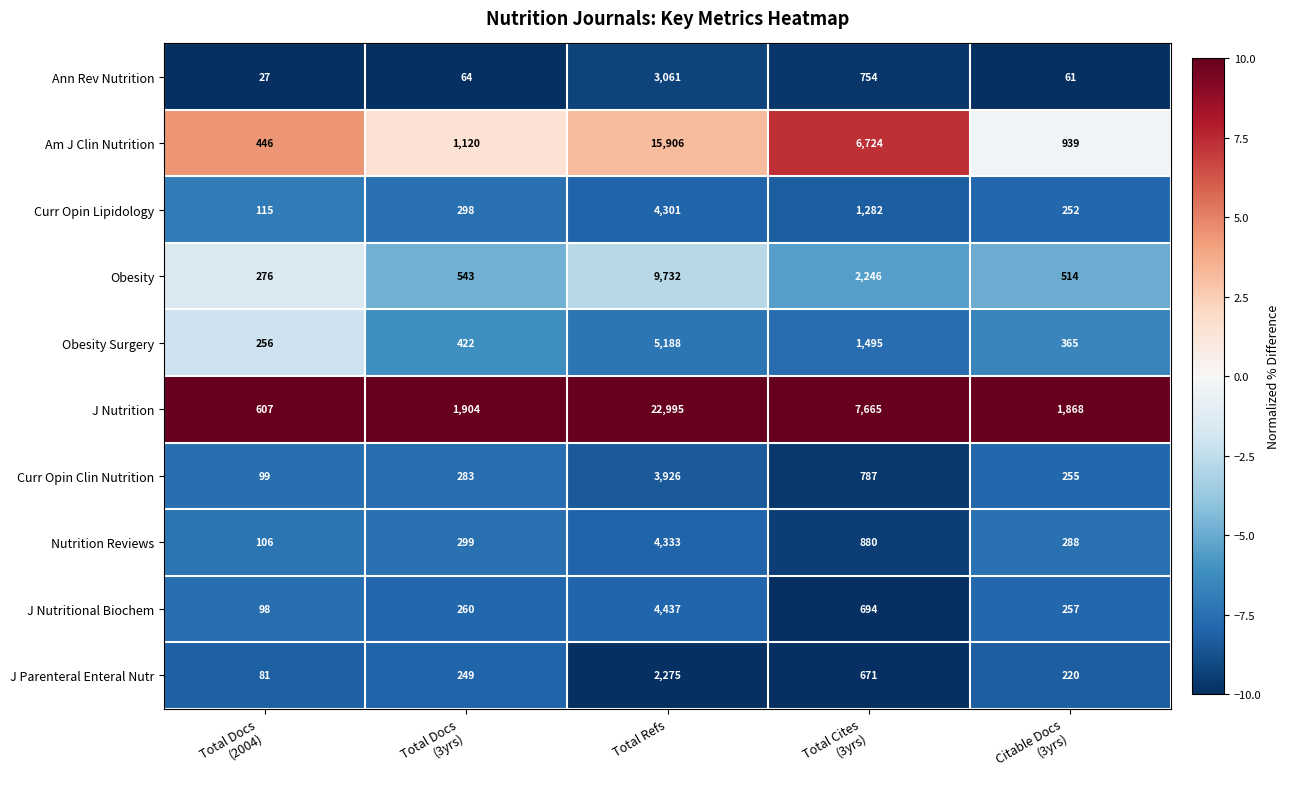

What is the sum of all Am J Clin Nutrition values?

25135